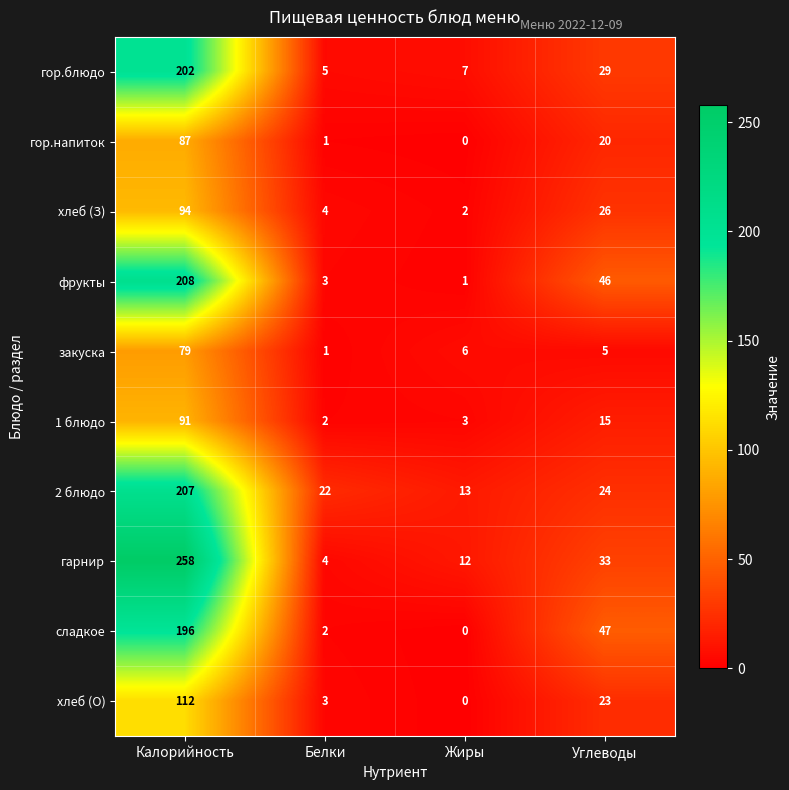

List the series in order of their peak value, lowest first.

закуска, гор.напиток, 1 блюдо, хлеб (З), хлеб (О), сладкое, гор.блюдо, 2 блюдо, фрукты, гарнир